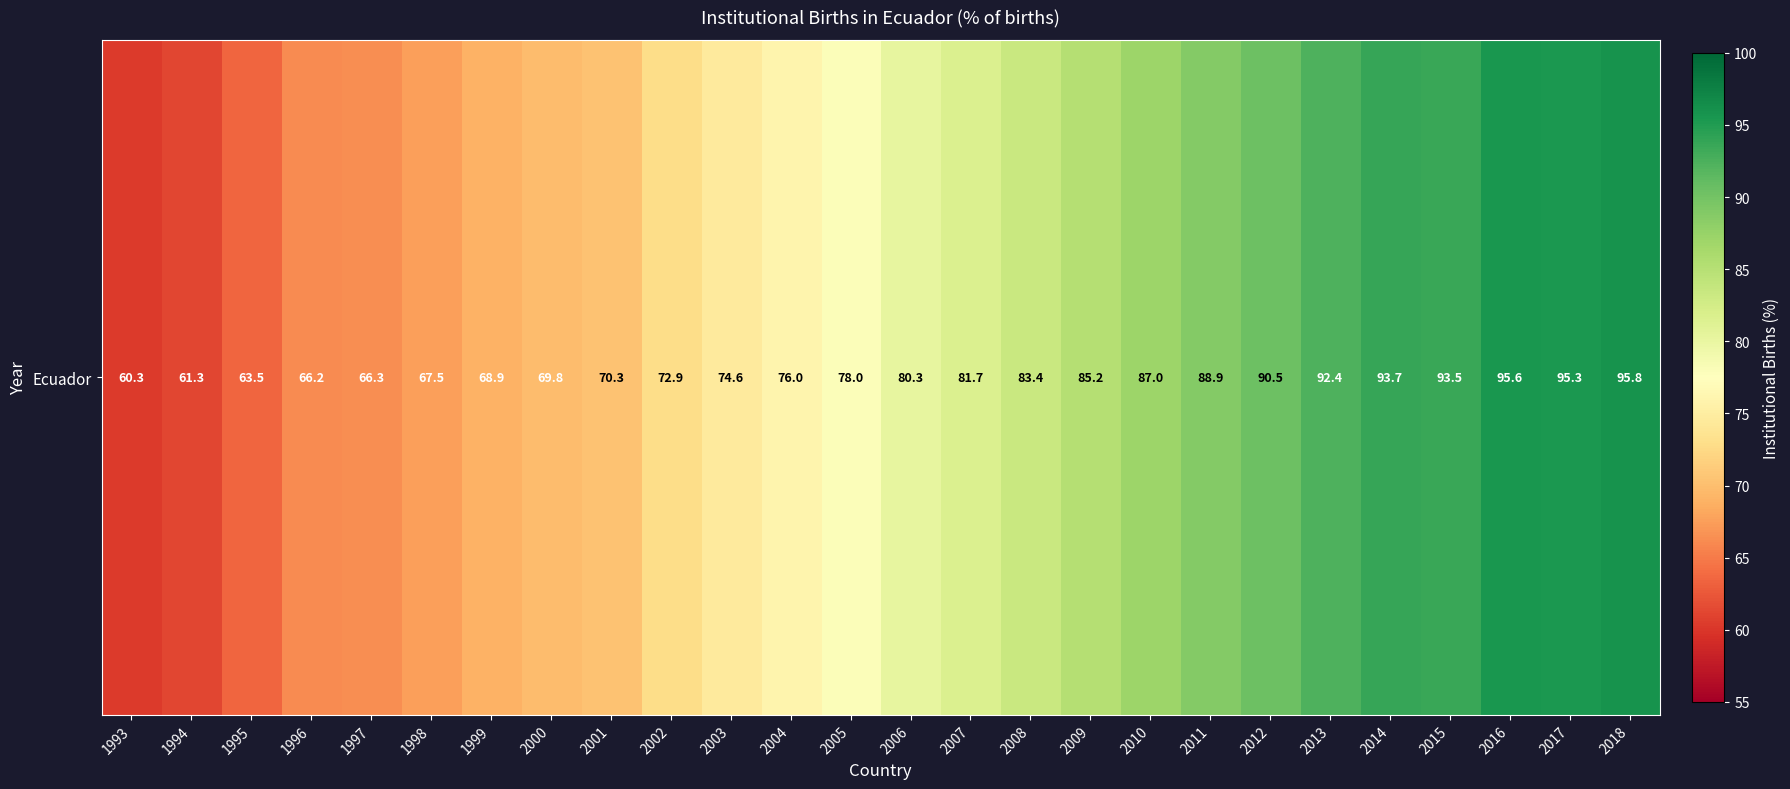

Where does the data first go above 80?

2006